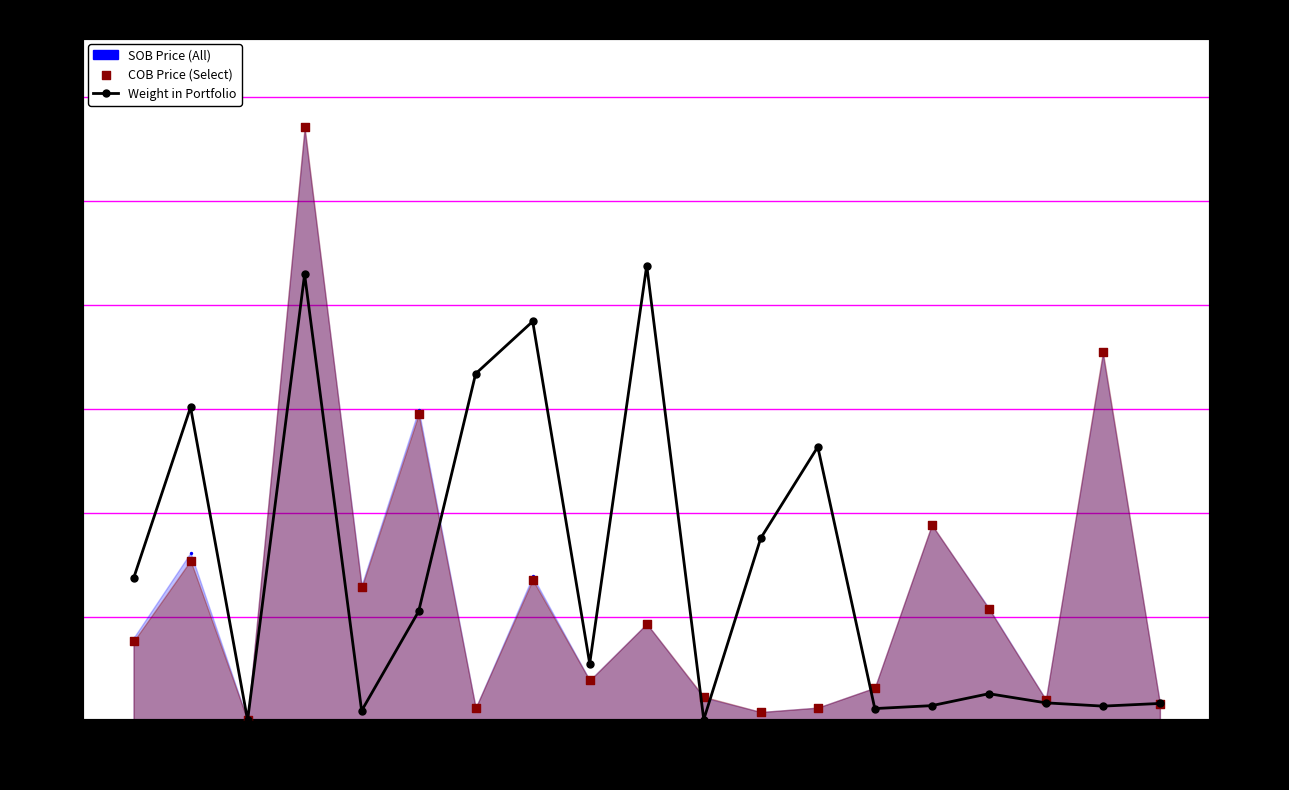

What is the total value across all series at REM?

52193.2